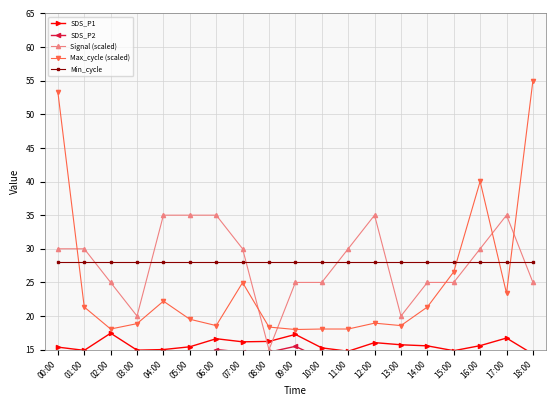

At which category does SDS_P2 reach its first local peak?

02:00